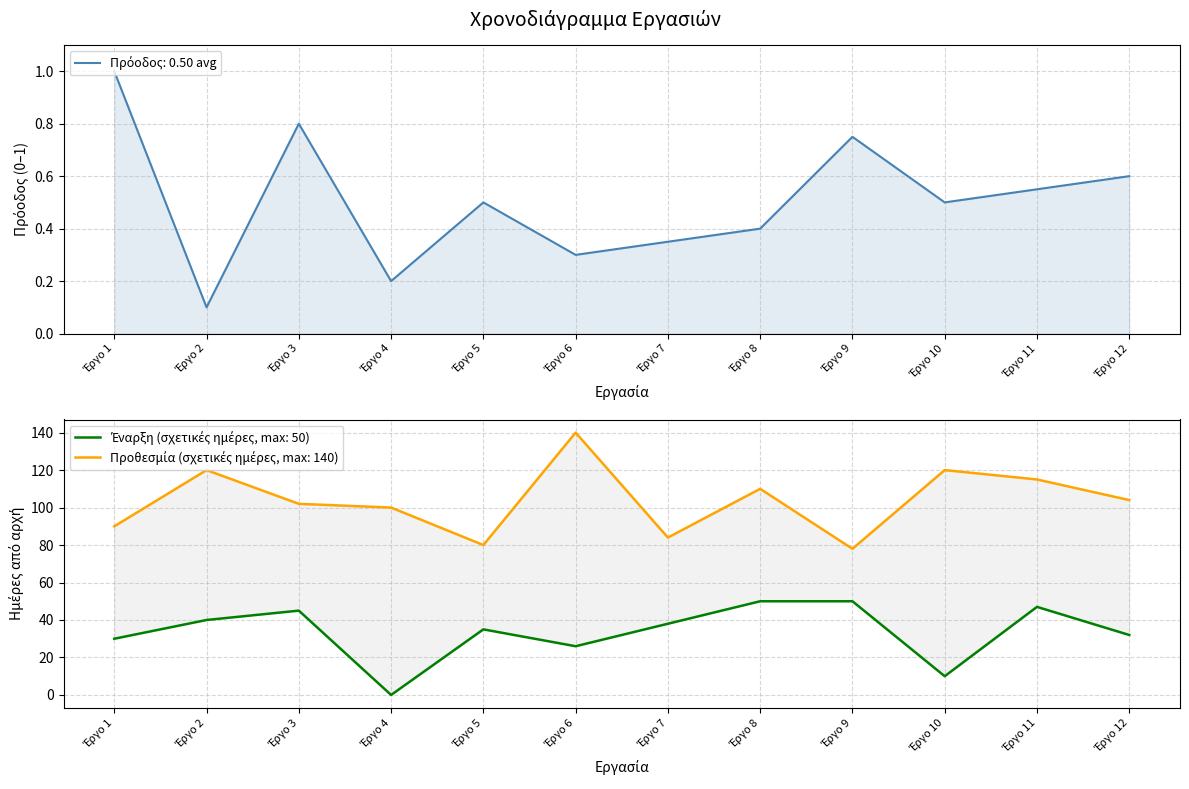

The chart shows a value of 0.8 at Έργο 9. True or false?

True